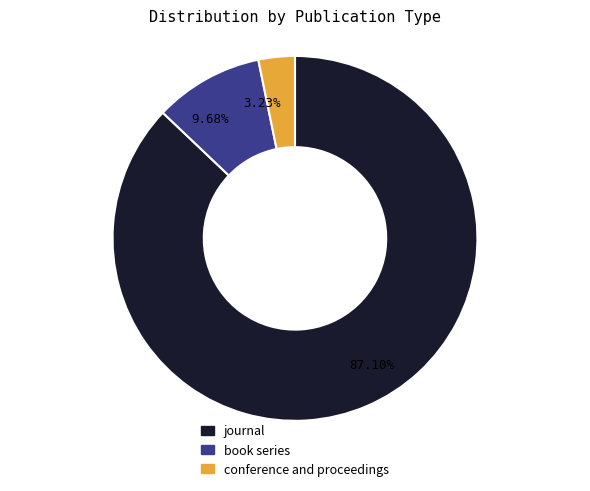

Which slice is the largest?

journal